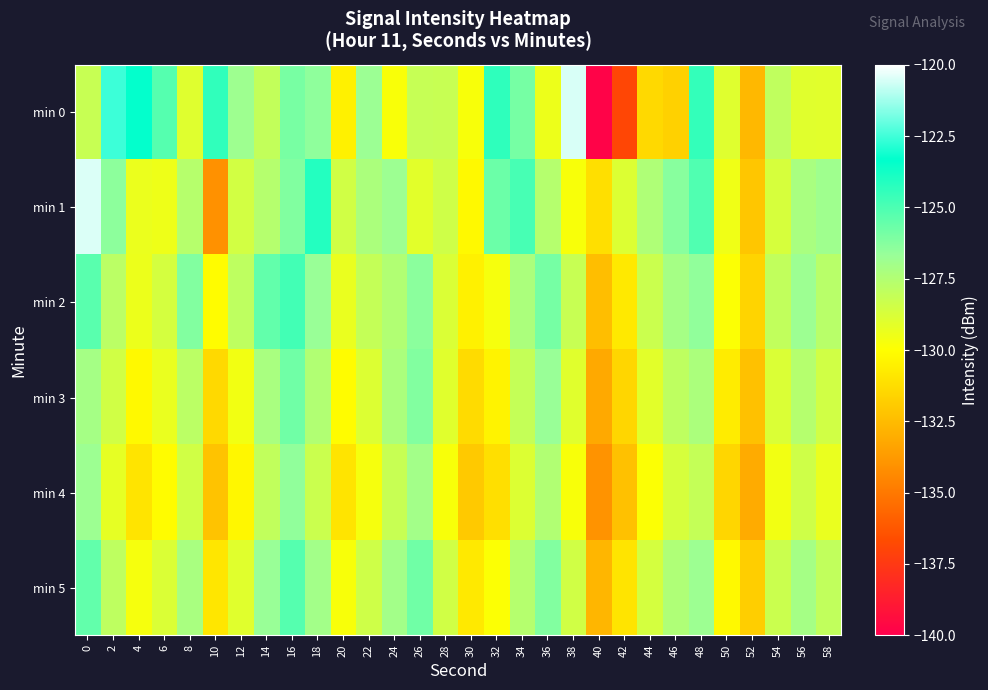

Rank the series at 34 from lowest to highest value.

min 4, min 3, min 5, min 2, min 0, min 1